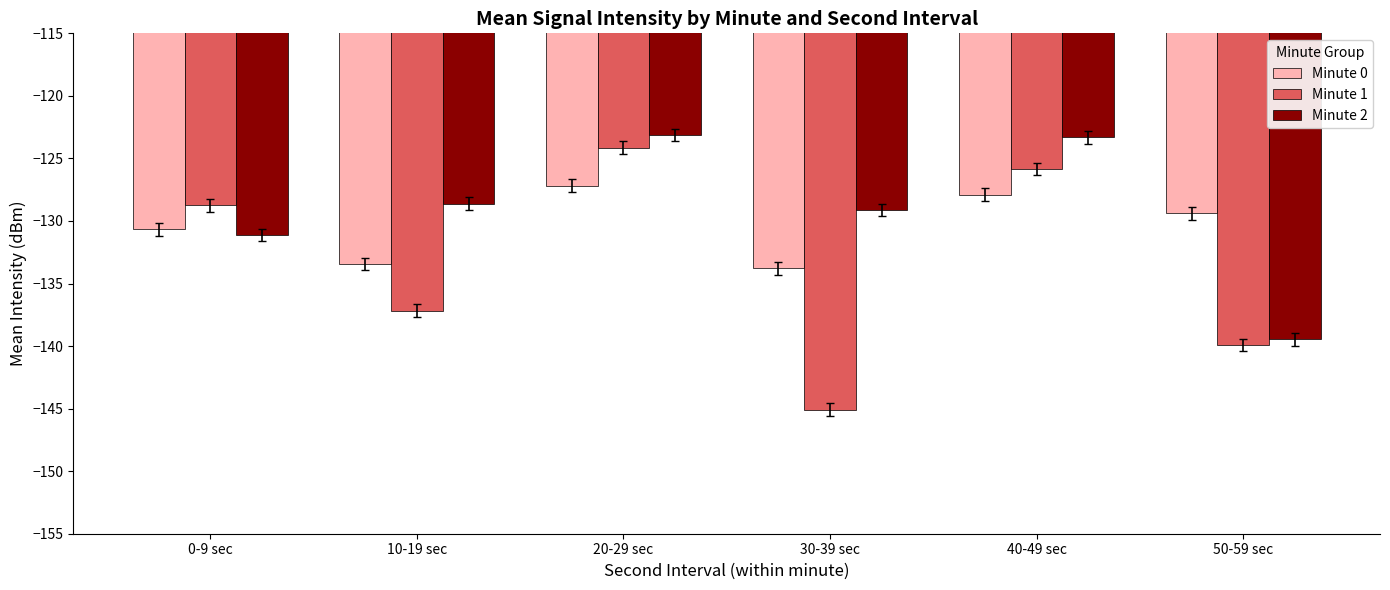

Count the number of data series in this chart.

3